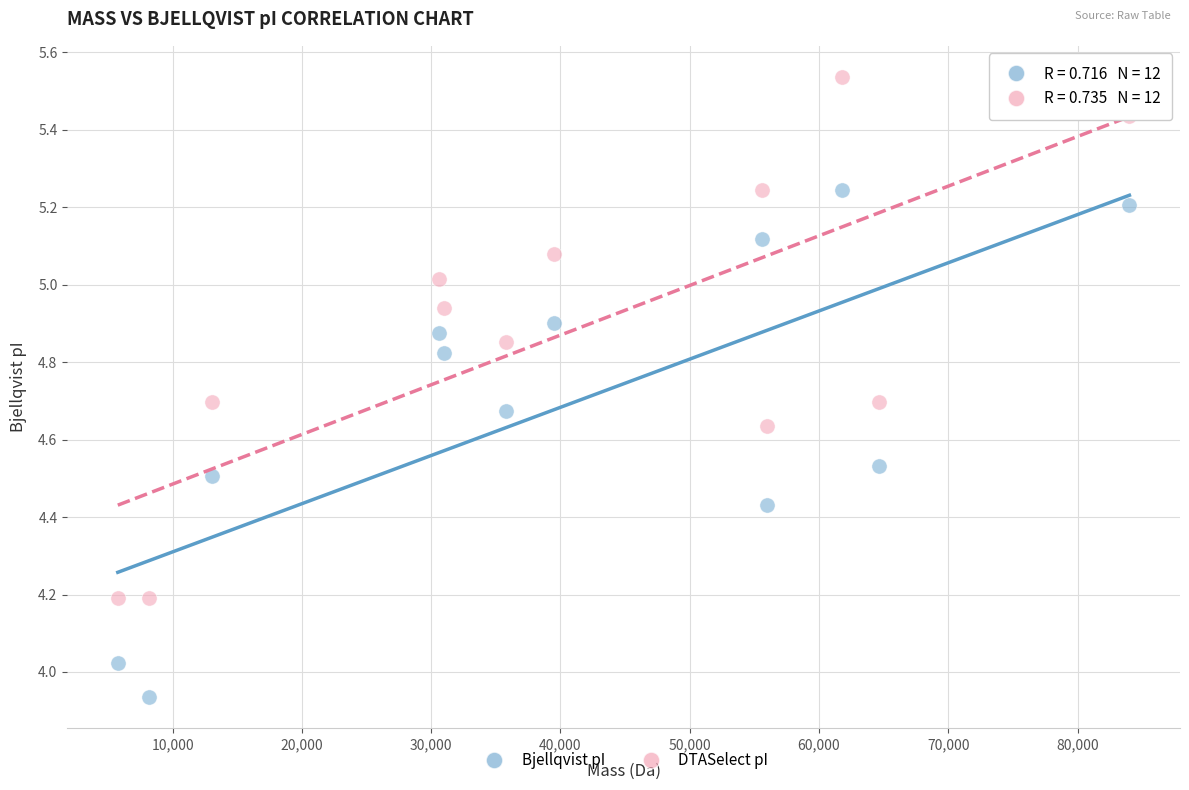

Which series reaches the minimum Y coordinate?

Bjellqvist pI